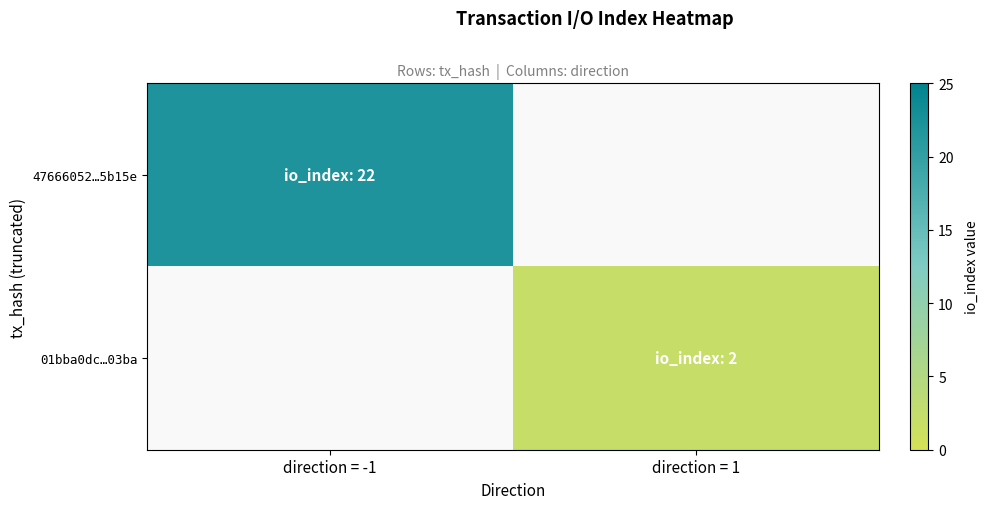

True or false: 01bba0dc…03ba has a value of 3.4 at direction = 1.

False